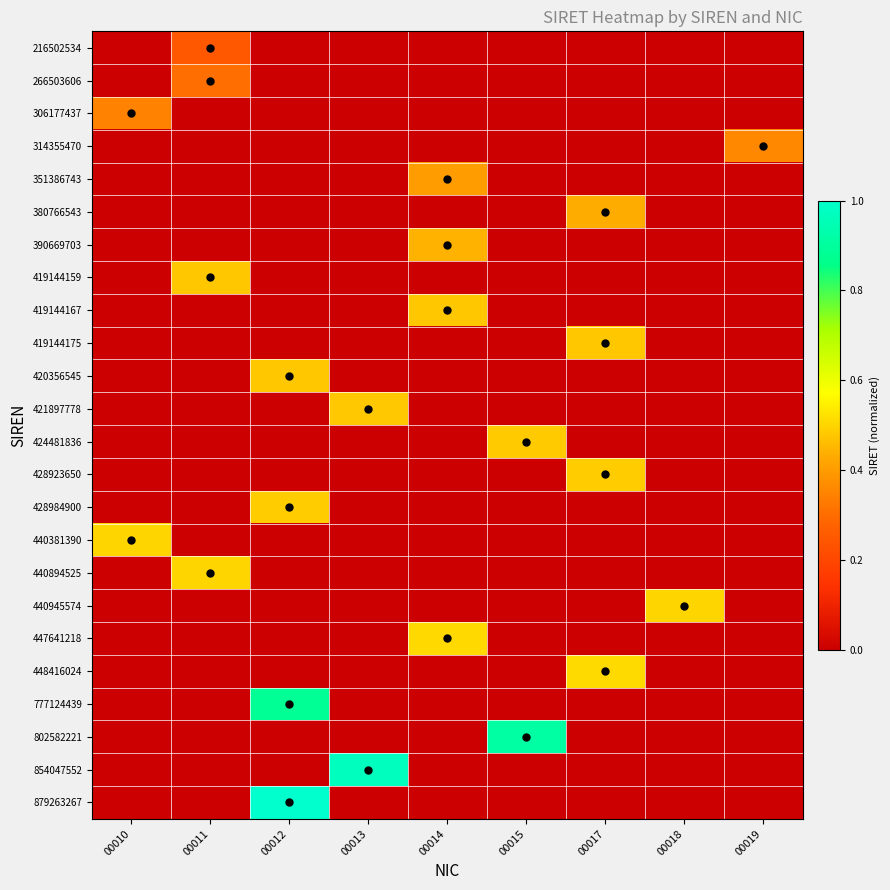

How many categories are shown in the chart?

9